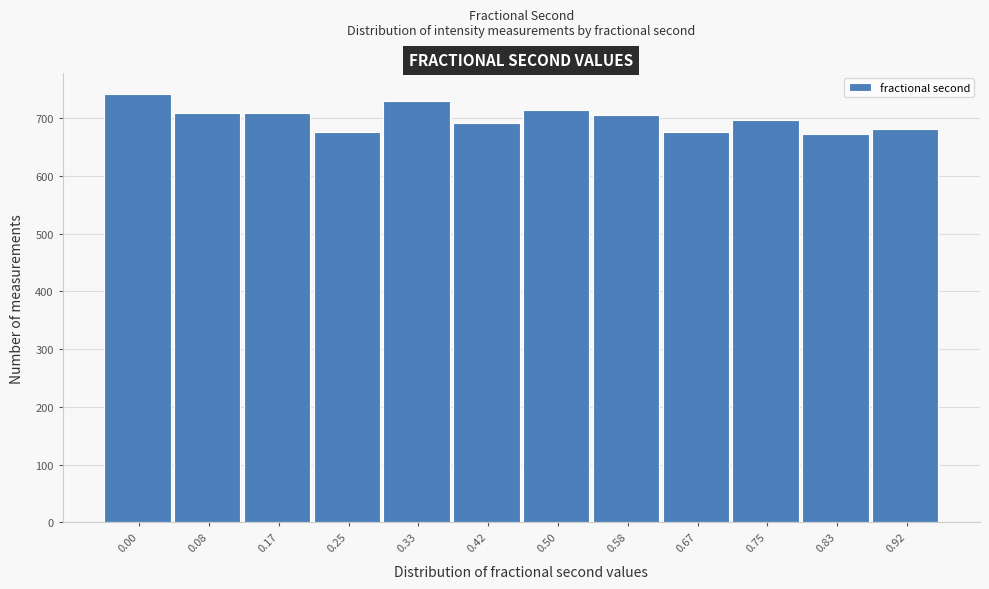

What is the sum of all values?

8398